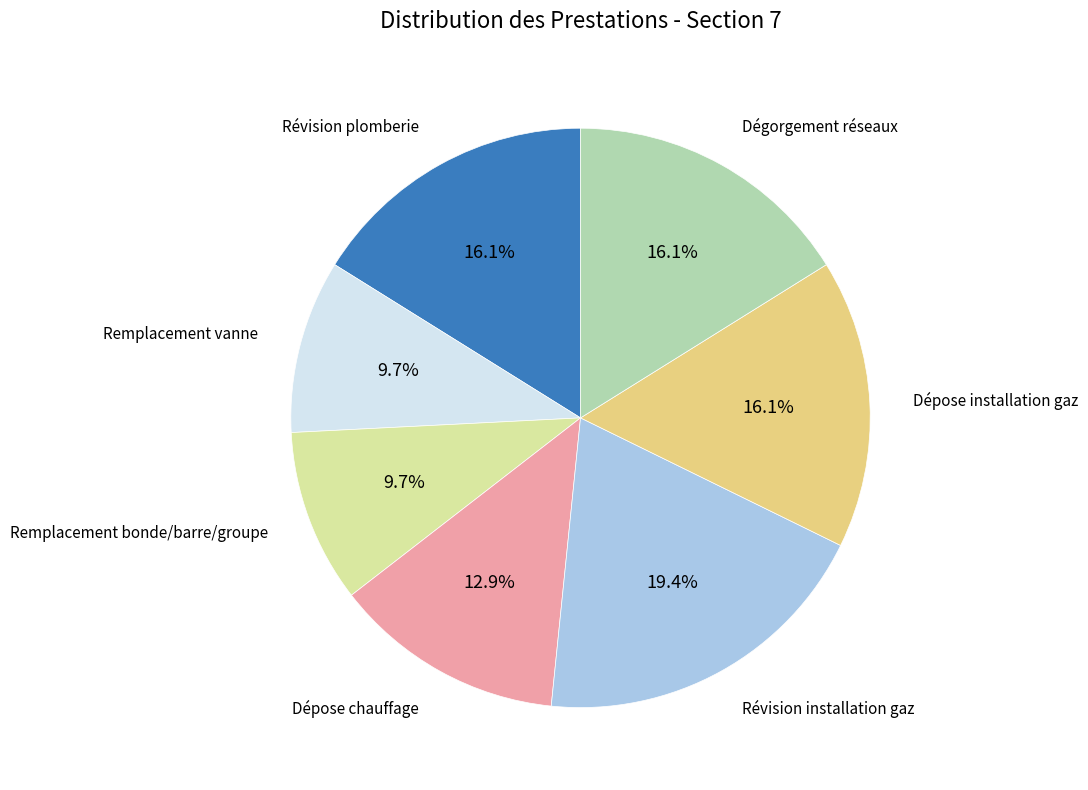

Does any single category account for the majority?

No